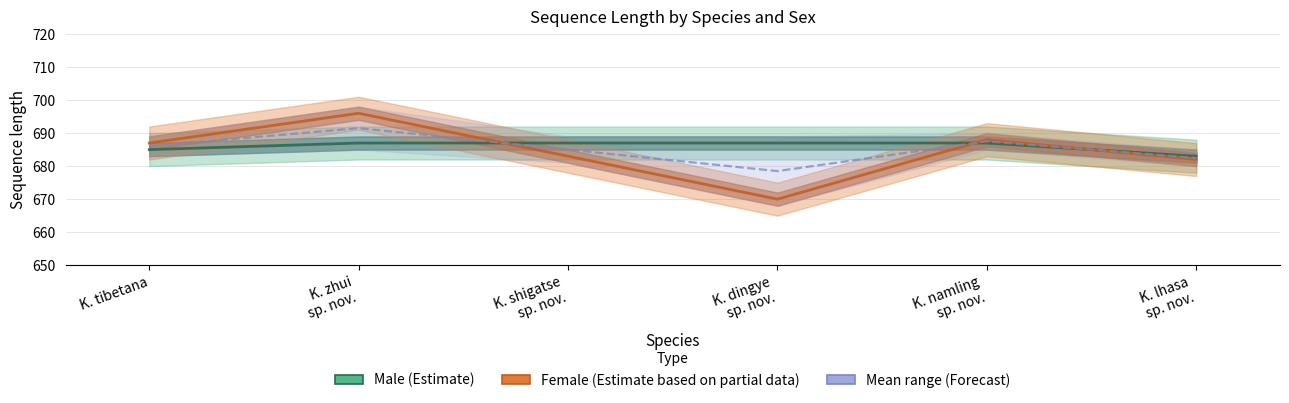

What is the smallest value displayed?

670